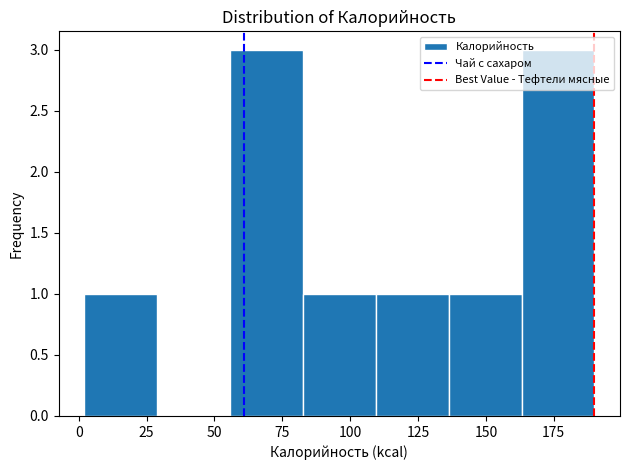

How tall is the bar that spans 85 to 110 on the x-axis? Neither the bar edges nor the heights are printed on the chart, so give them approximately, as read against the axes.

1